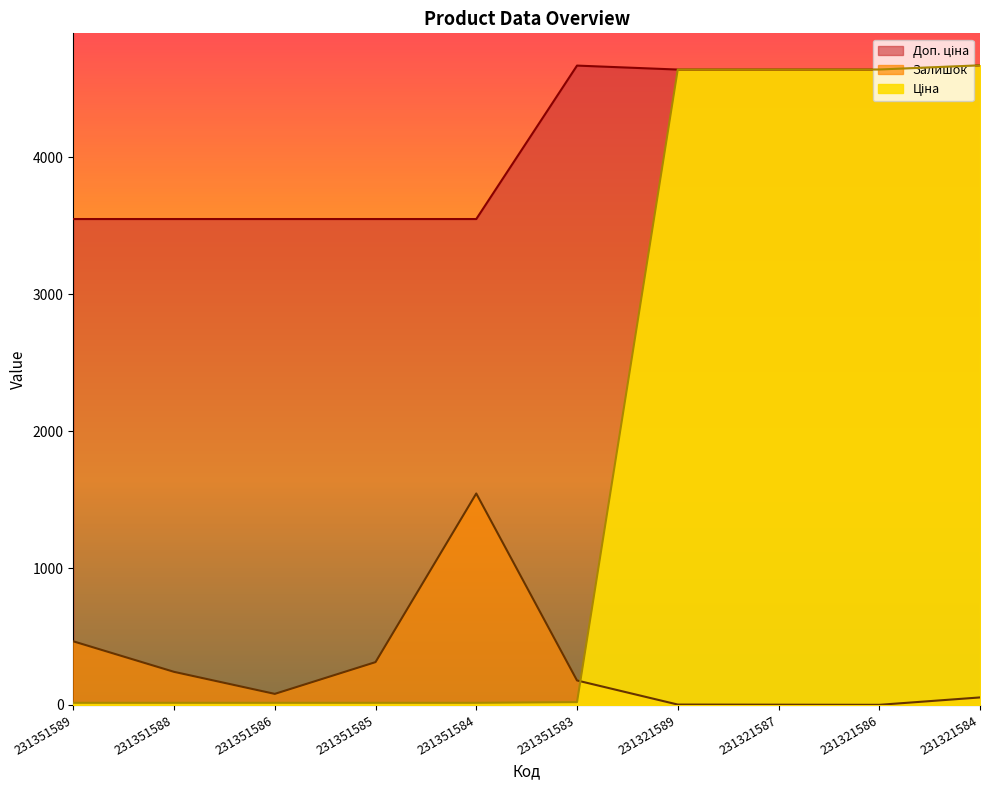

The Залишок series shows 55.0 at 231321584. True or false?

True